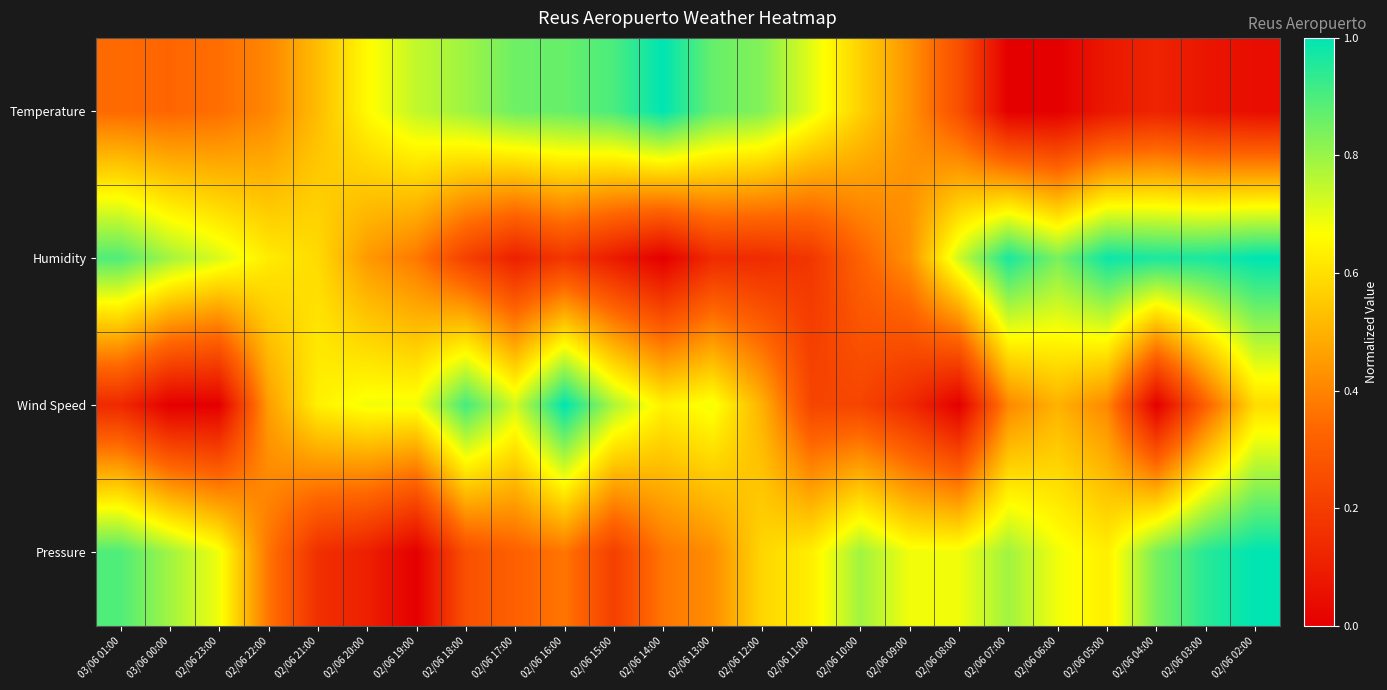

Between 02/06 11:00 and 02/06 10:00, which is larger?

02/06 11:00